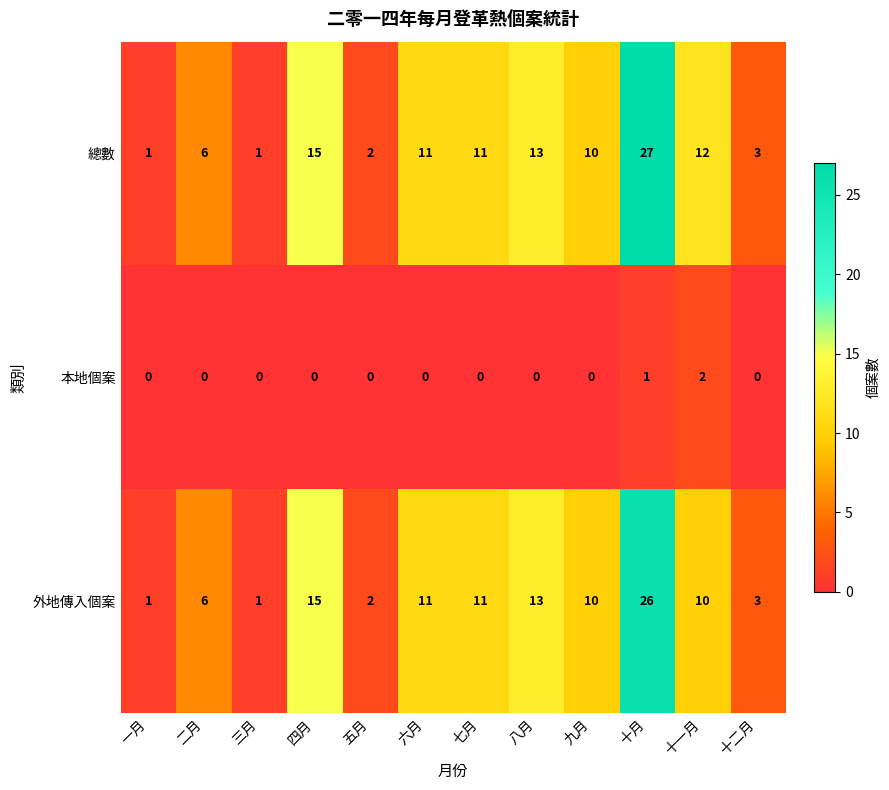

What is the maximum value shown in the chart?

27